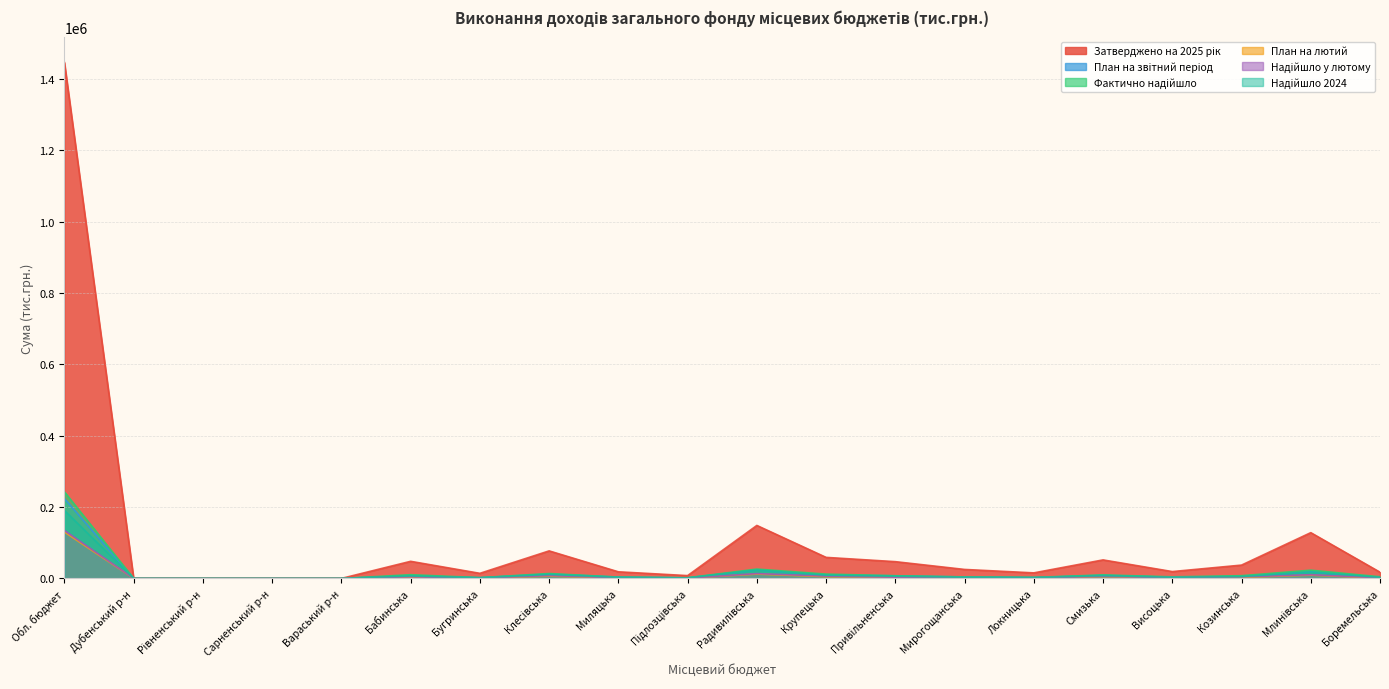

What is the average value of the План на звітний період series?

16860.8